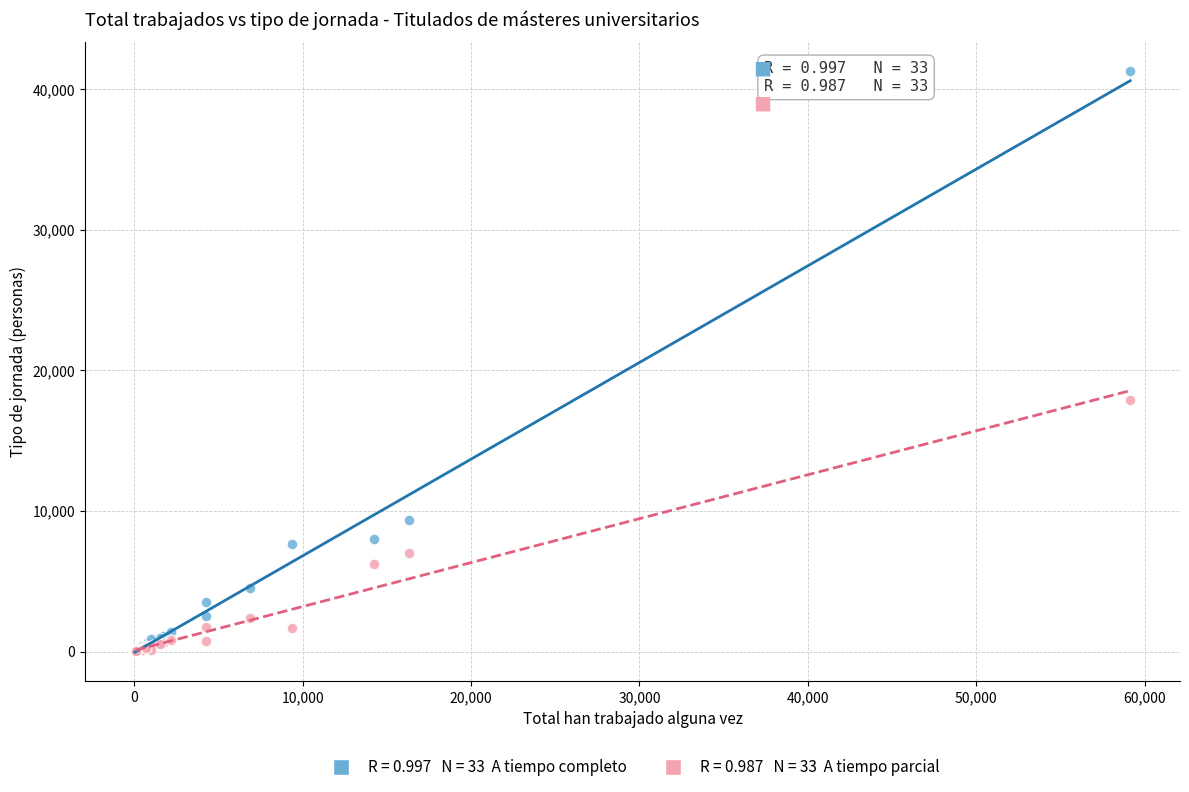

Across all series, what Y value is closest to 20645?

17866